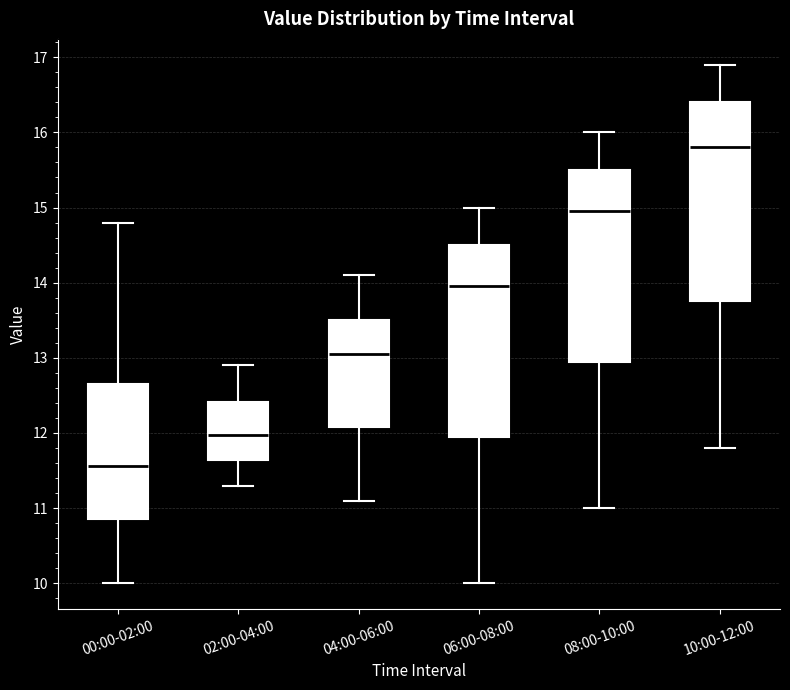

Where is the upper edge of the box for 06:00-08:00 on the y-axis? The values are not printed on the chart, so give them approximately, as read against the axis.

14.5